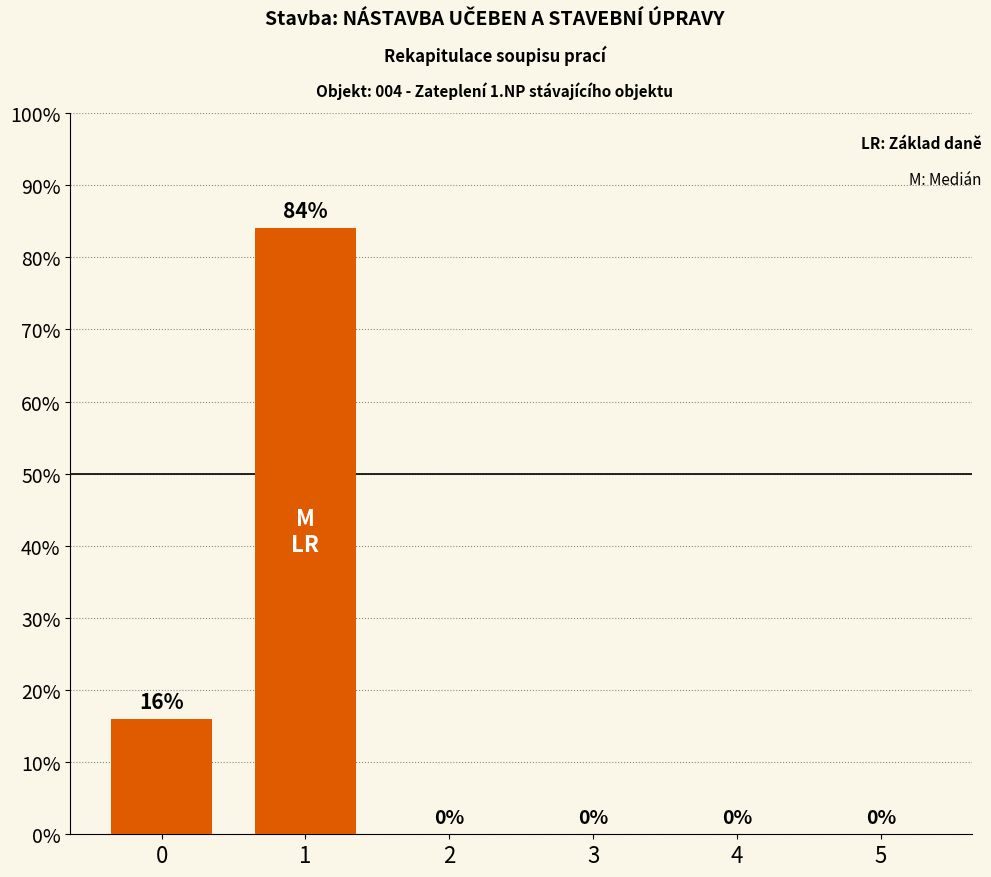

What is the difference between the maximum and minimum values?

0.8